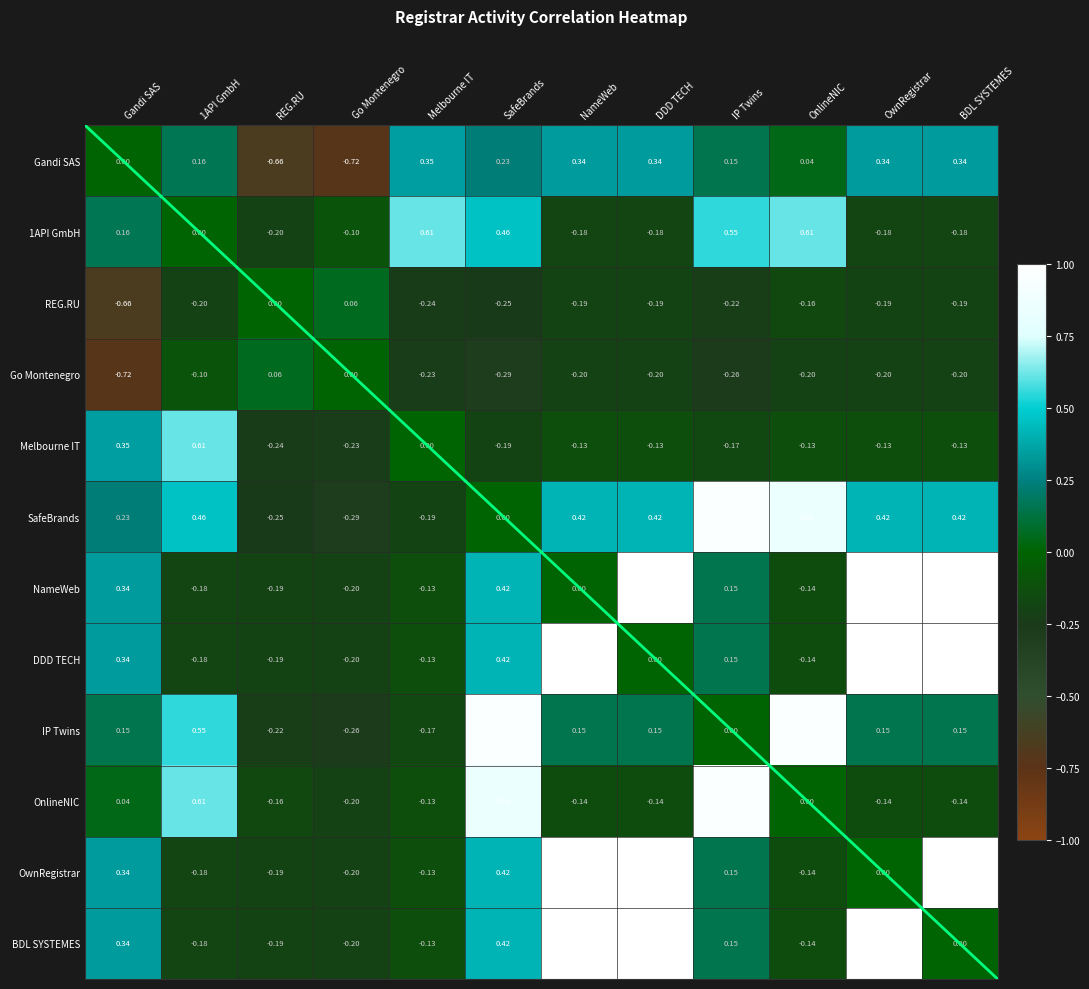

Is the value of OwnRegistrar at OwnRegistrar greater than the value of IP Twins at DDD TECH?

No